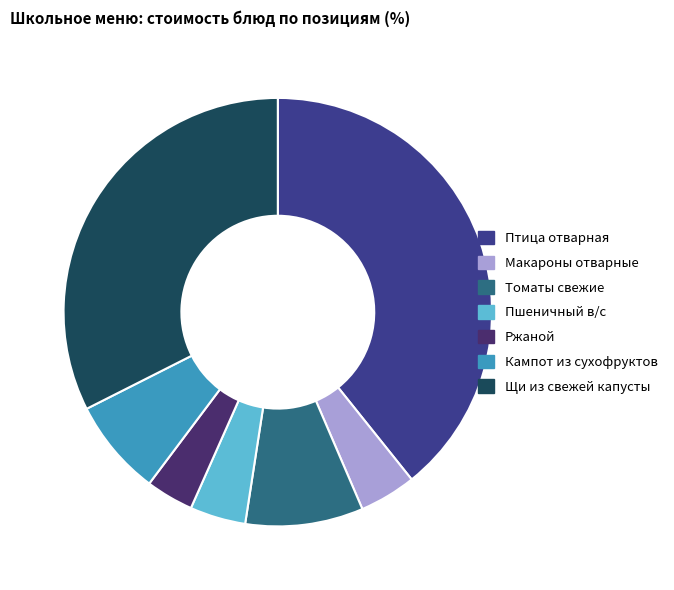

Between Кампот из сухофруктов and Макароны отварные, which is larger?

Кампот из сухофруктов